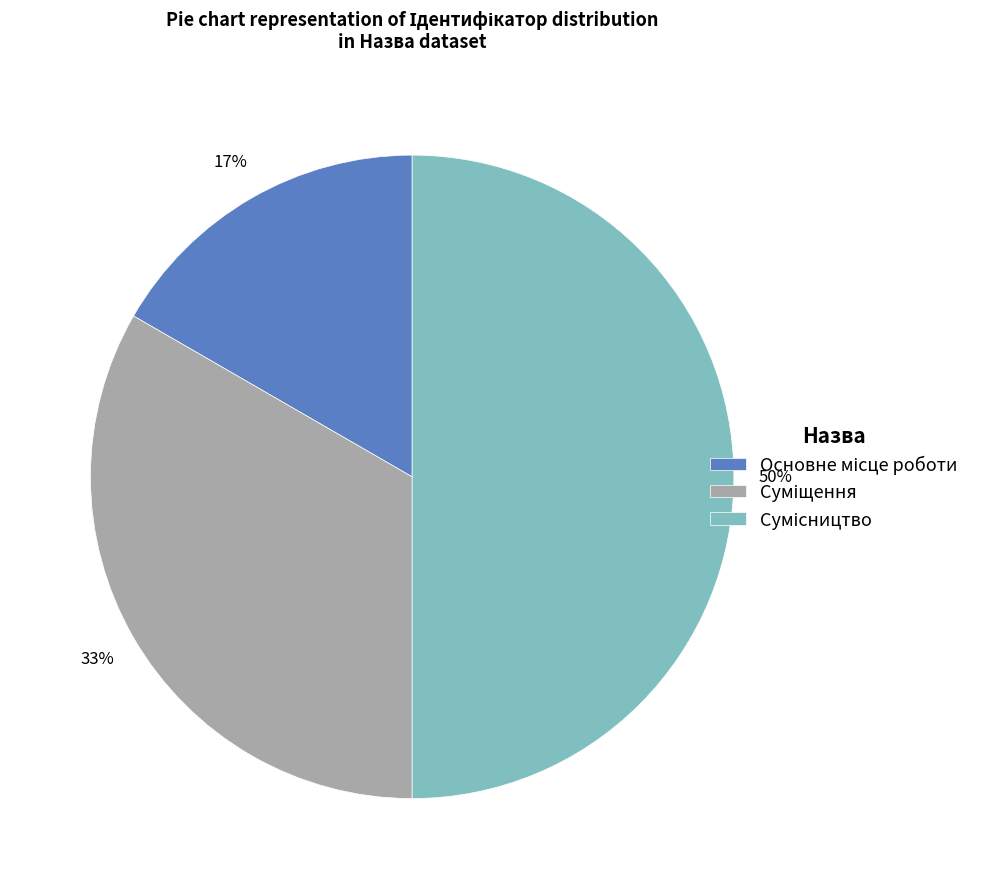

To the nearest percent, what is the difference between the largest and smallest slice percentages?

33%